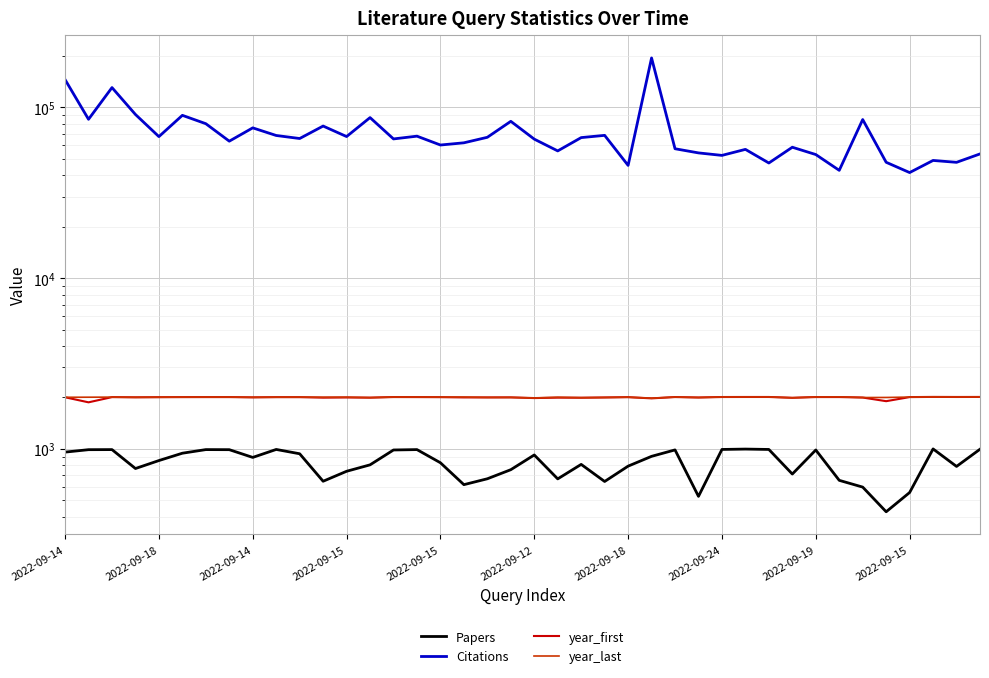

What is the total value across all series at 2022-09-19?

57968